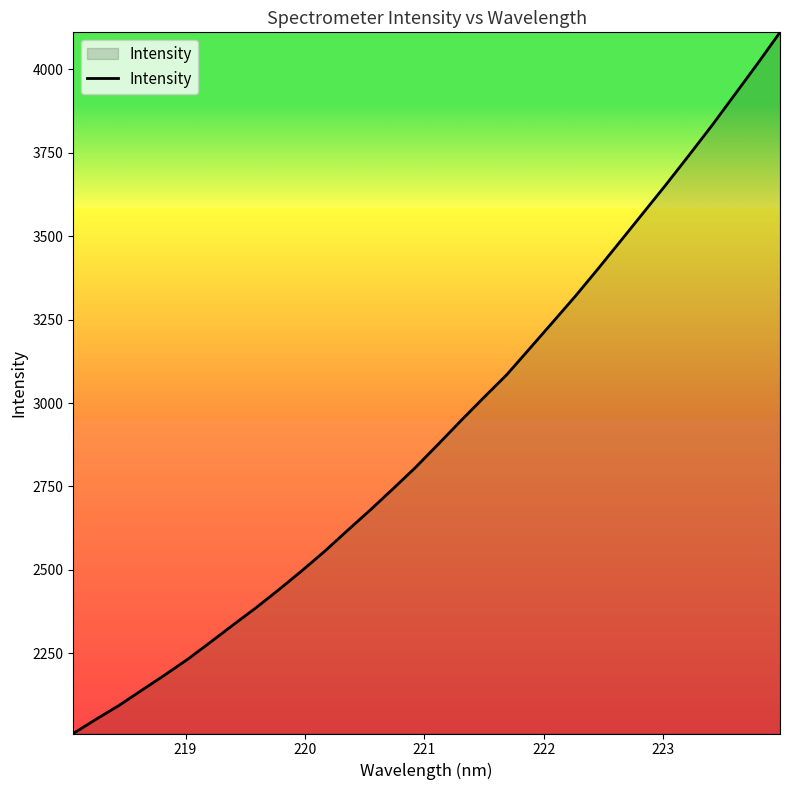

What is the difference between the maximum and minimum values?

2100.3